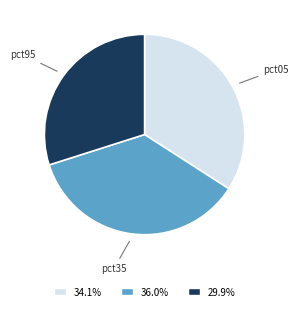

Approximately how many times larger is the value at pct35 compared to pct05?

1.1